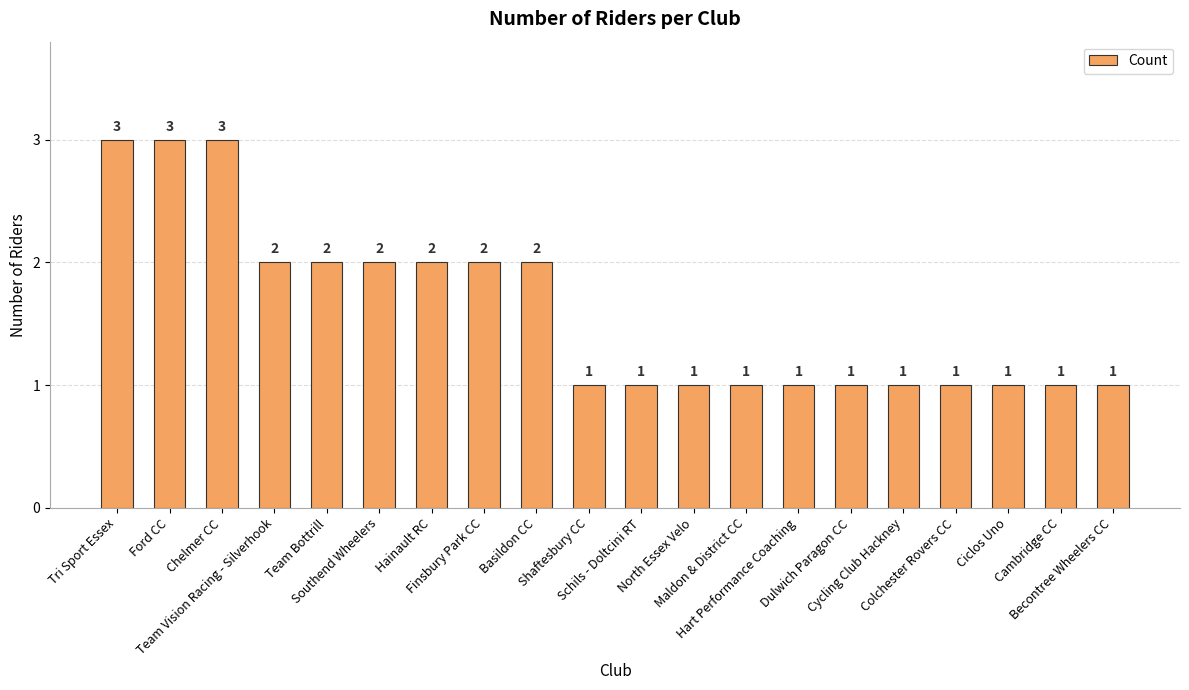

What is the sum of all values?

32